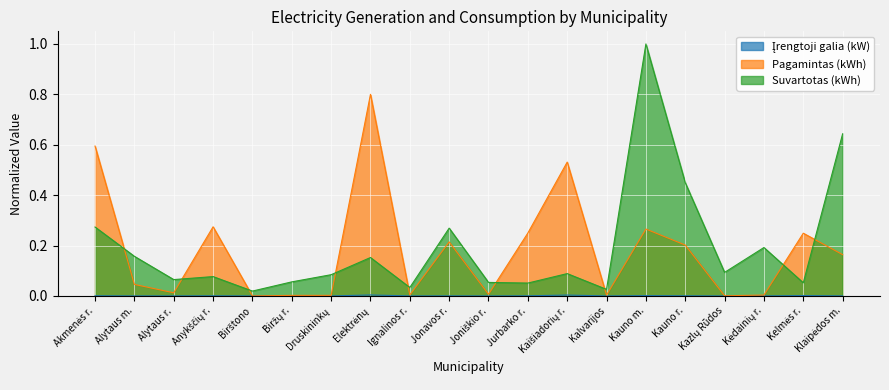

What is the difference between the highest and lowest values at Klaipėdos m.?

0.6